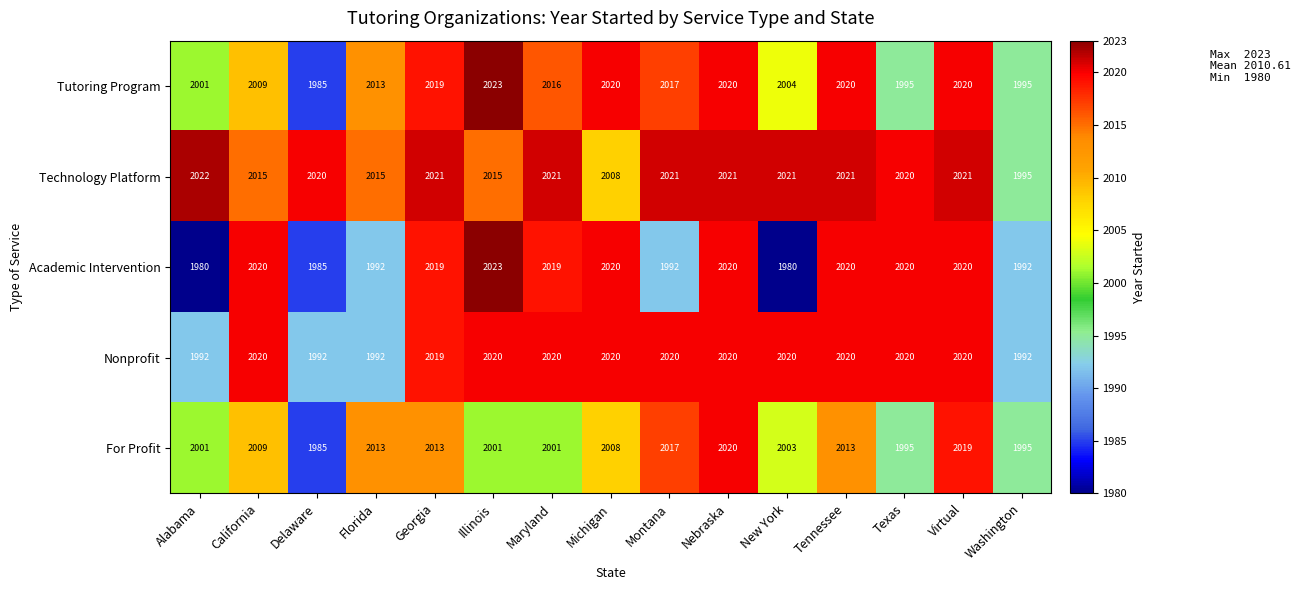

Which series has the largest range (max minus min)?

Academic Intervention